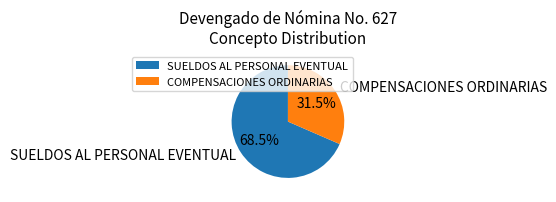

Does any single category account for the majority?

Yes